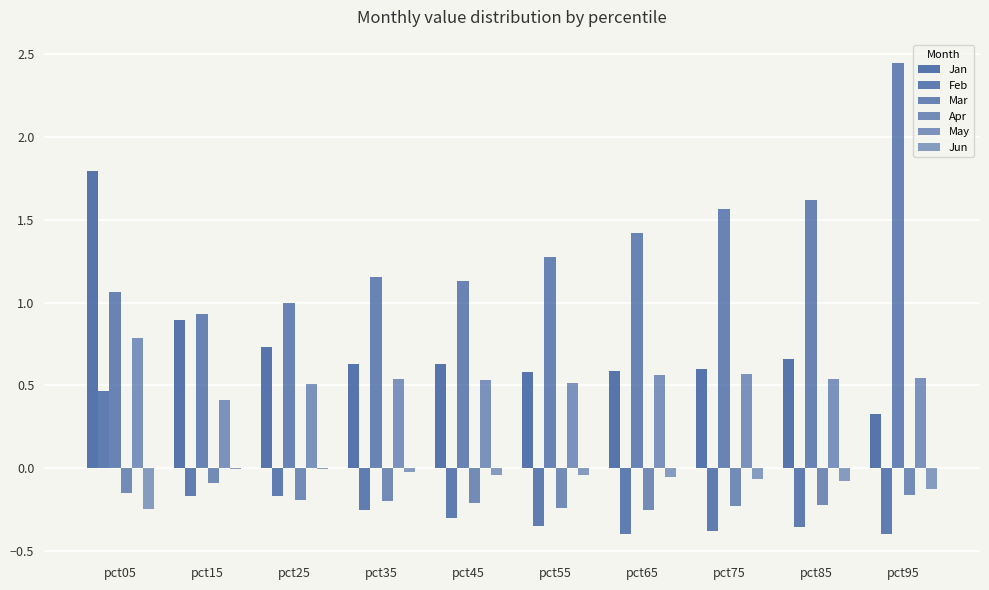

At how many categories does at least one series exceed 1?

8